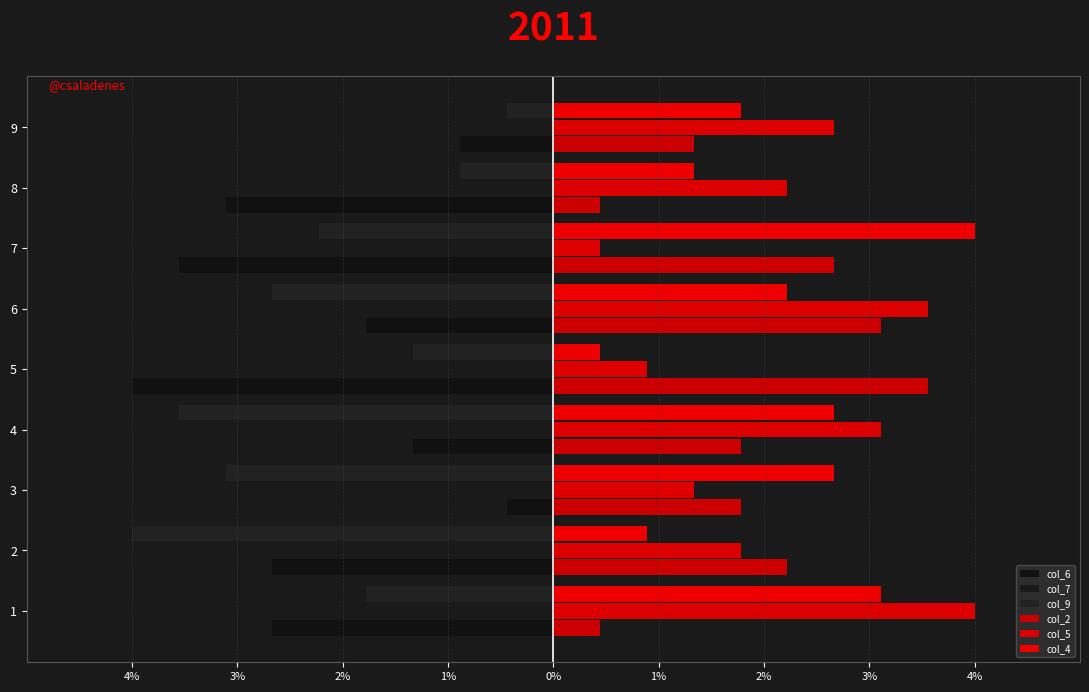

Which series has the widest spread of values?

col_6